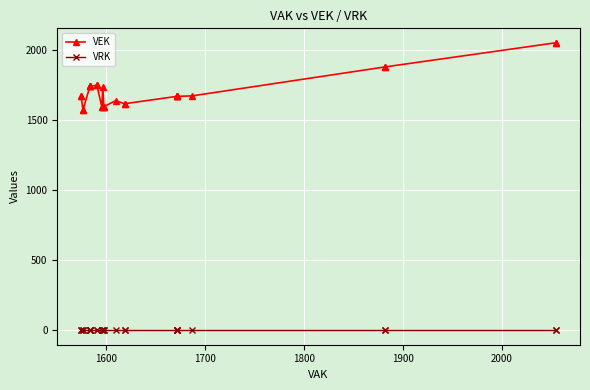

True or false: VEK has more than 1 interior local peaks.

True